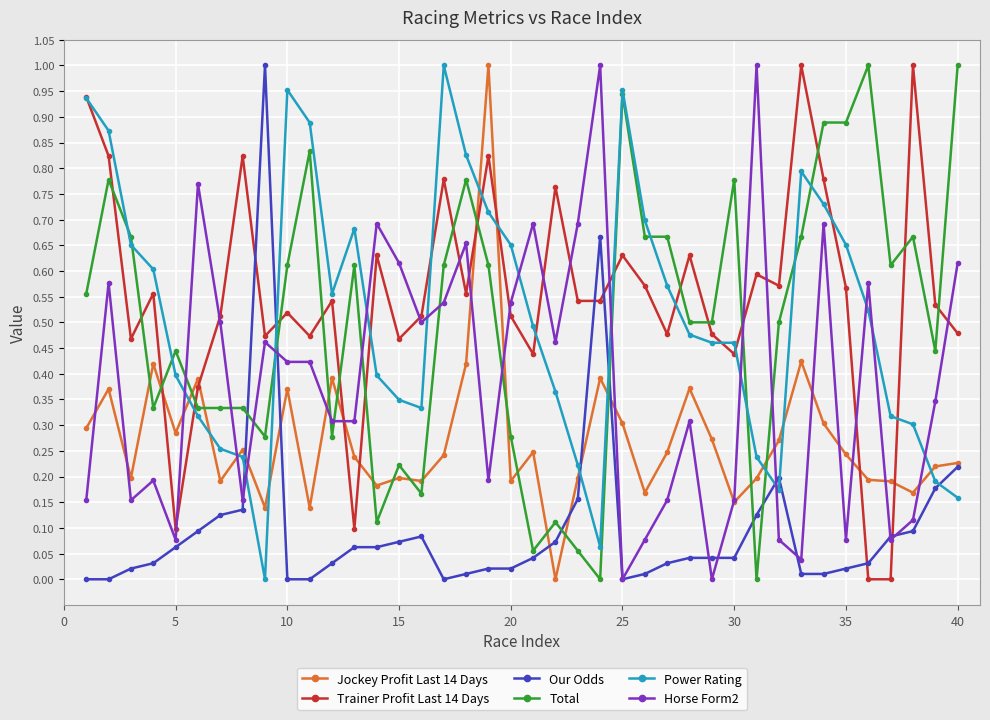

True or false: Power Rating has more than 0 points higher than both neighbors.

True